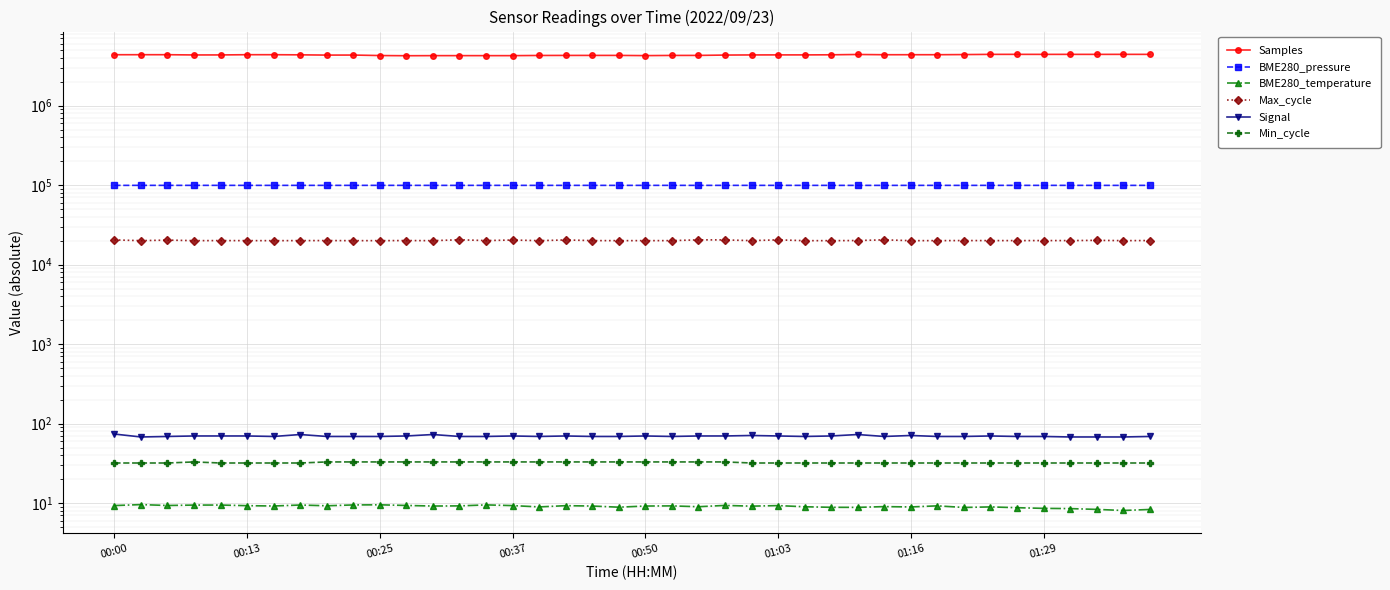

True or false: Samples and Max_cycle intersect in this chart.

False